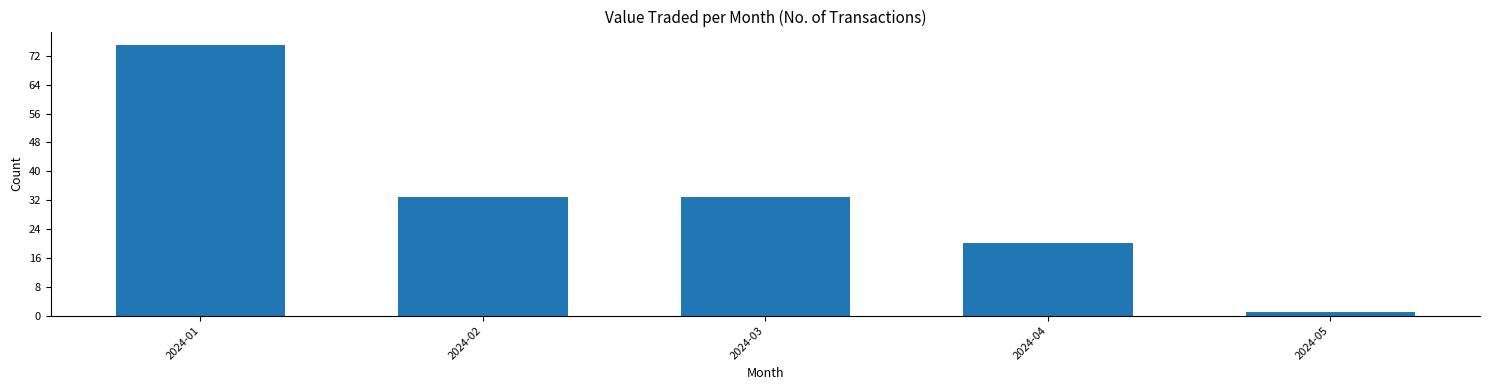

Reading left to right, extract all data points from this chart.

2024-01=75	2024-02=33	2024-03=33	2024-04=20	2024-05=1